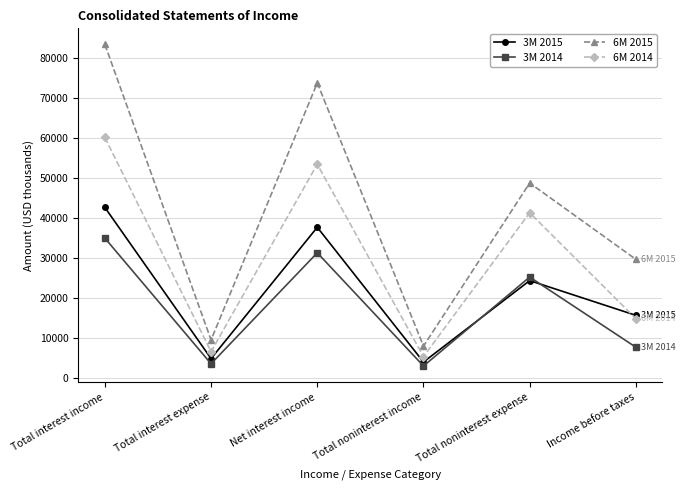

True or false: 3M 2015 has a value of 4967 at Total interest expense.

True